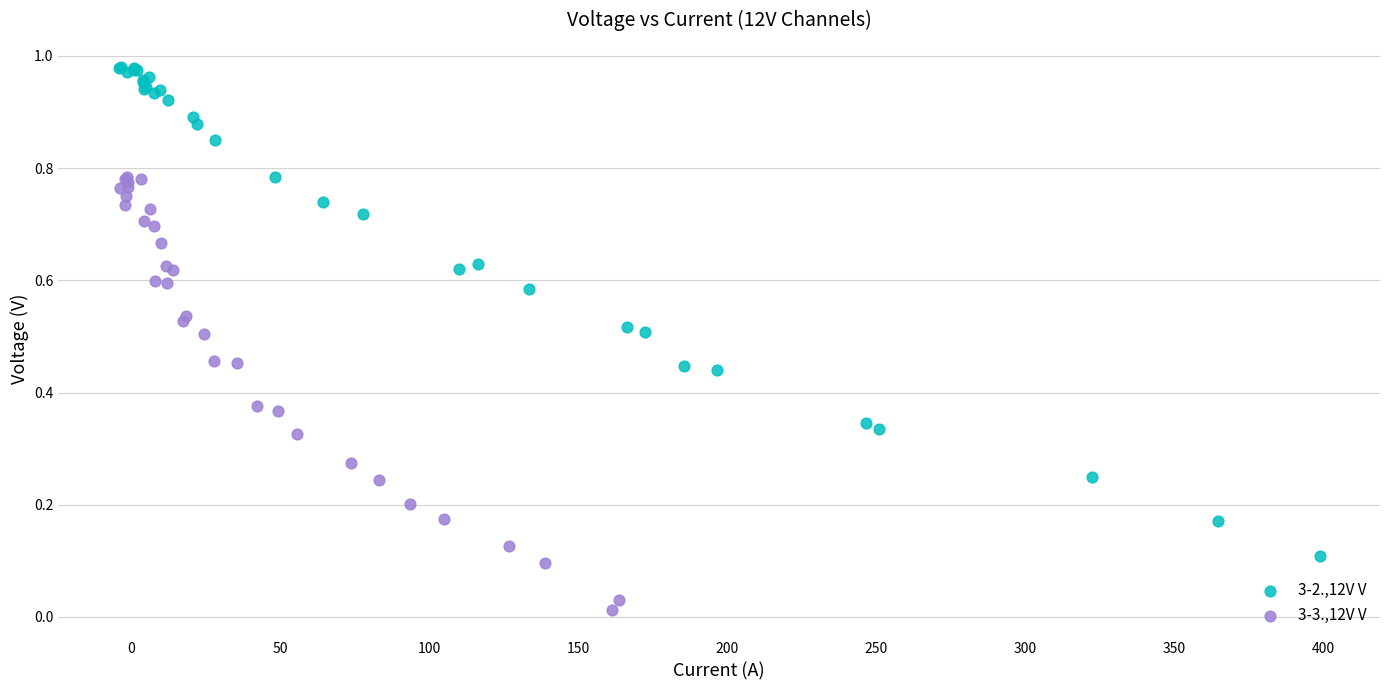

Which series has the widest spread of Y values?

3-2.,12V V